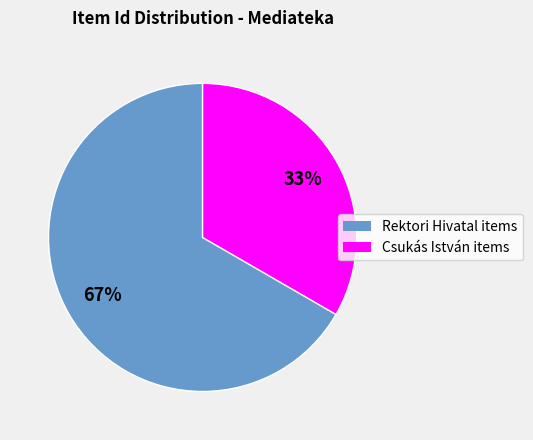

Does any single category account for the majority?

Yes